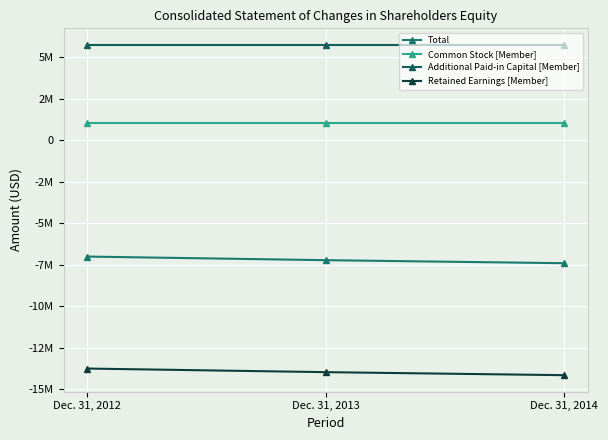

What is the sum of all Total values?

-21652000